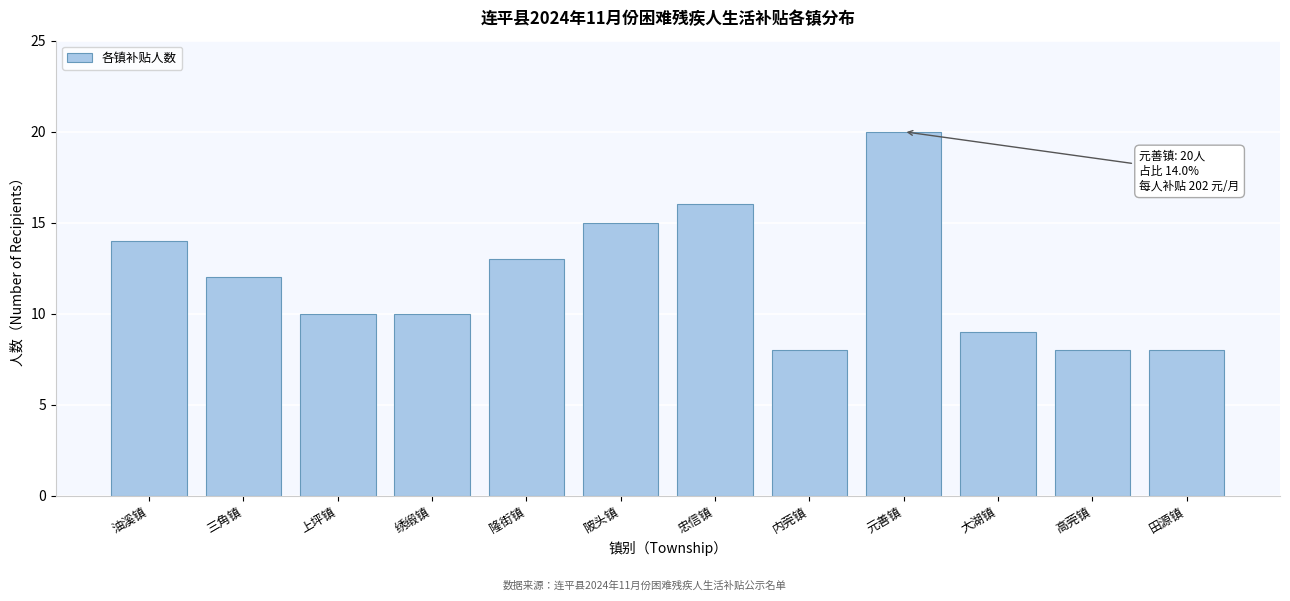

Reading left to right, what are all the values shown in this chart?

14	12	10	10	13	15	16	8	20	9	8	8